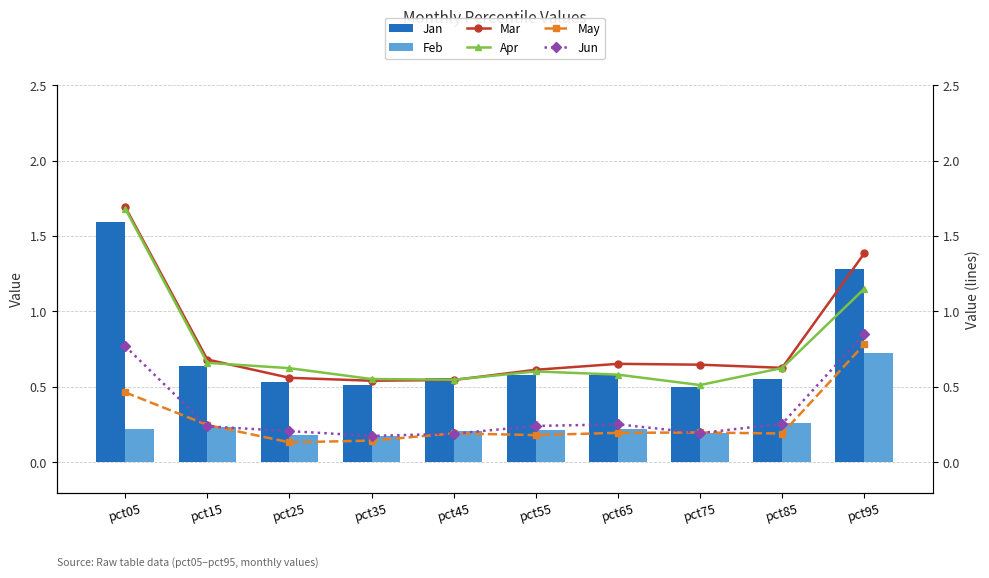

The Mar series shows 0.8 at pct25. True or false?

False